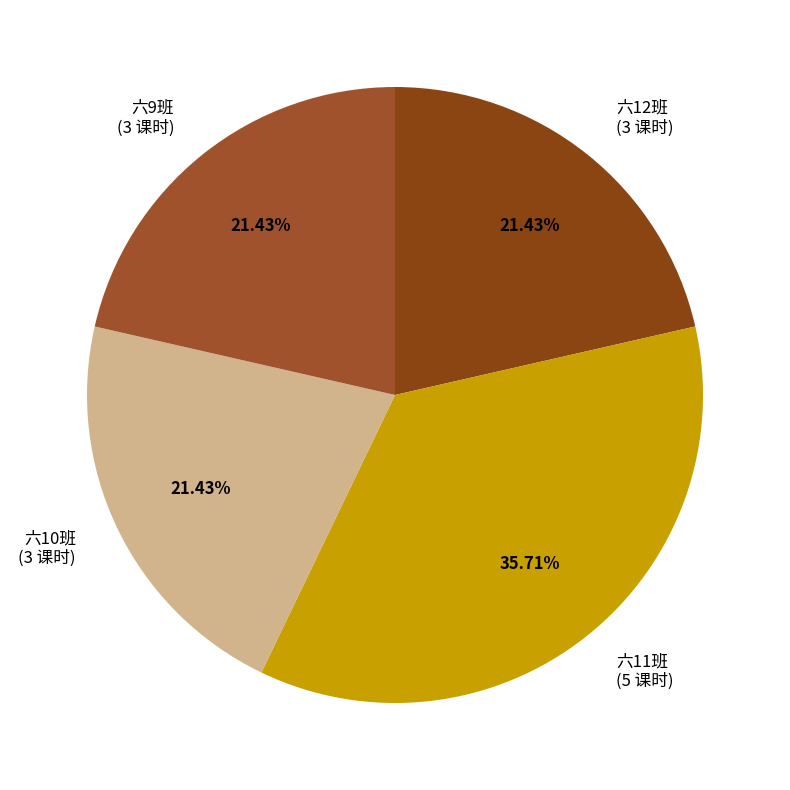

To the nearest percent, what is the average slice percentage?

25%